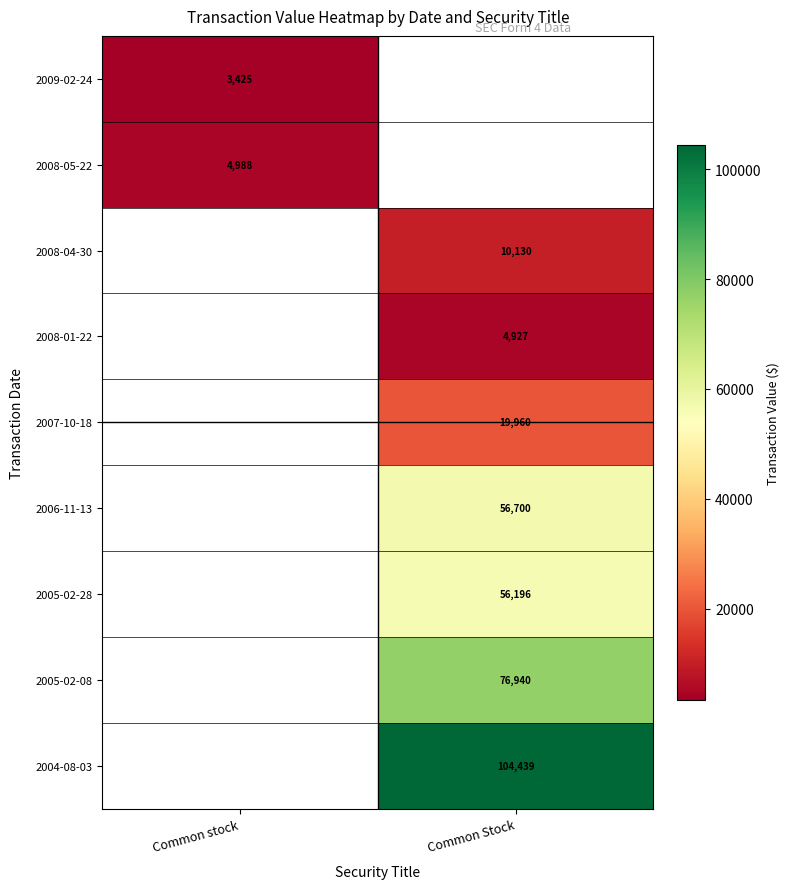

What is the maximum value shown in the chart?

104439.0